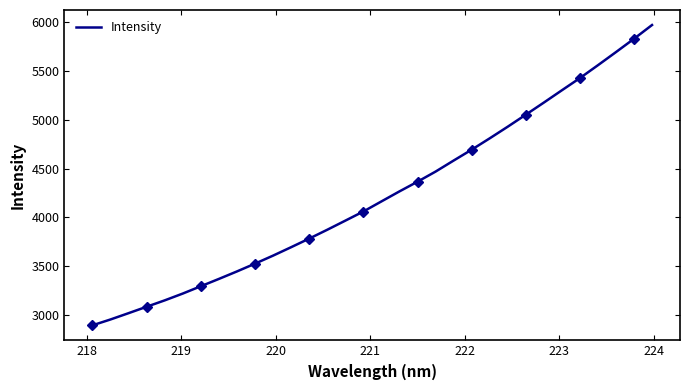

What is the minimum value for Intensity?

2895.0